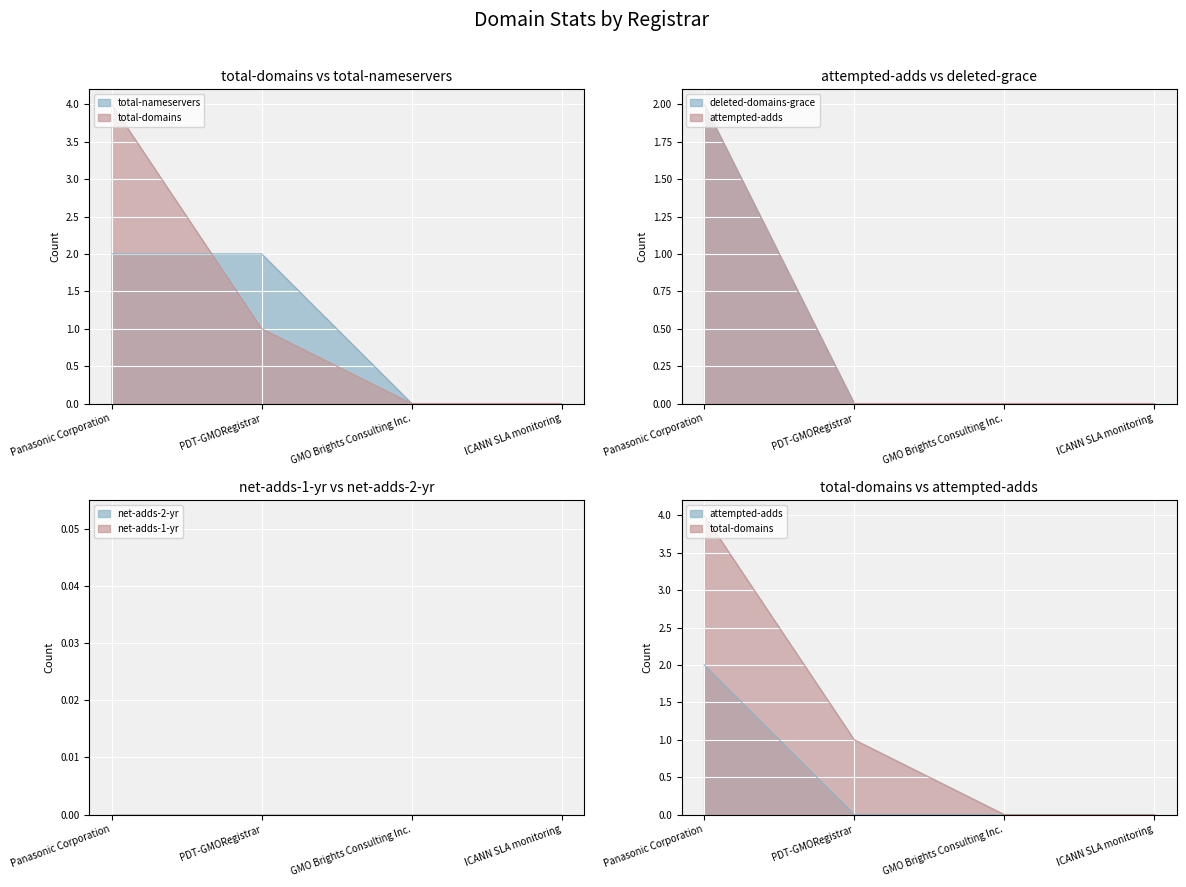

Which series has the widest spread of values?

total-domains